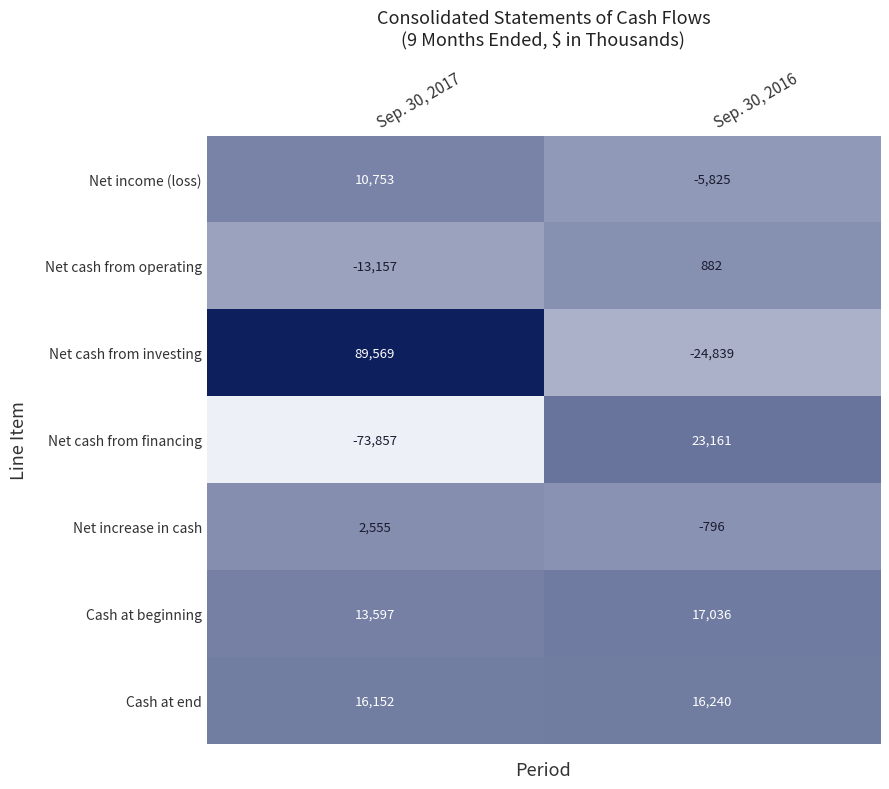

At Sep. 30, 2017, list the series in order from smallest to largest.

Net cash from financing, Net cash from operating, Net increase in cash, Net income (loss), Cash at beginning, Cash at end, Net cash from investing